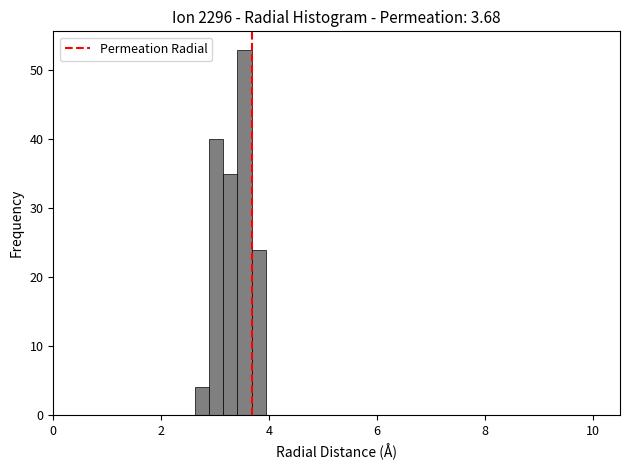

Read against the x-axis, roughly where is the centre of the tallest bar?

3.6